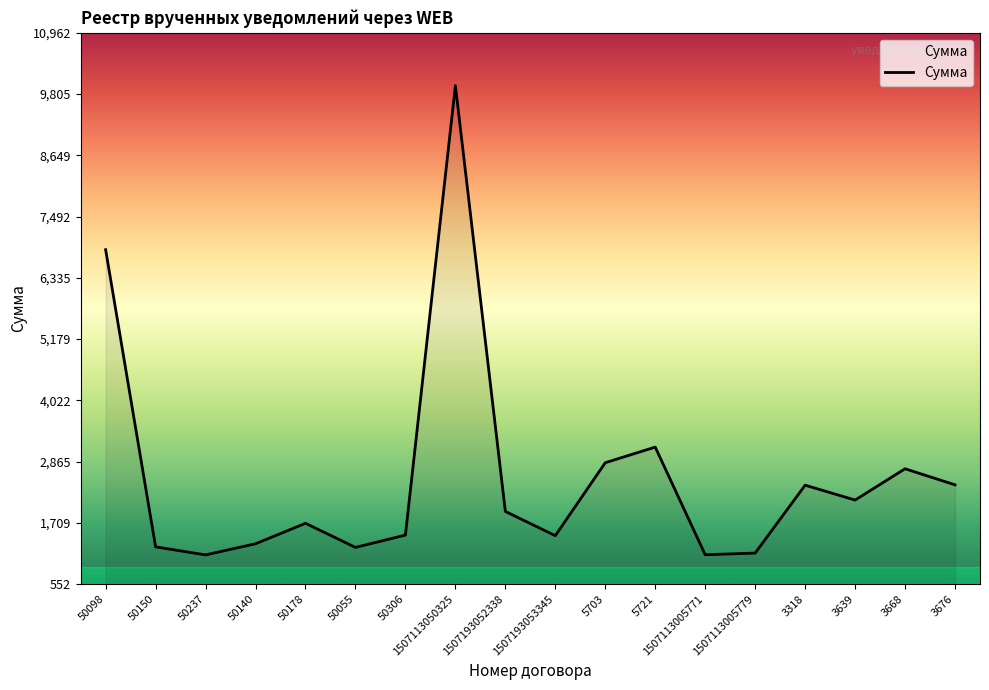

What is the difference between the second highest and minimum values?

5762.6